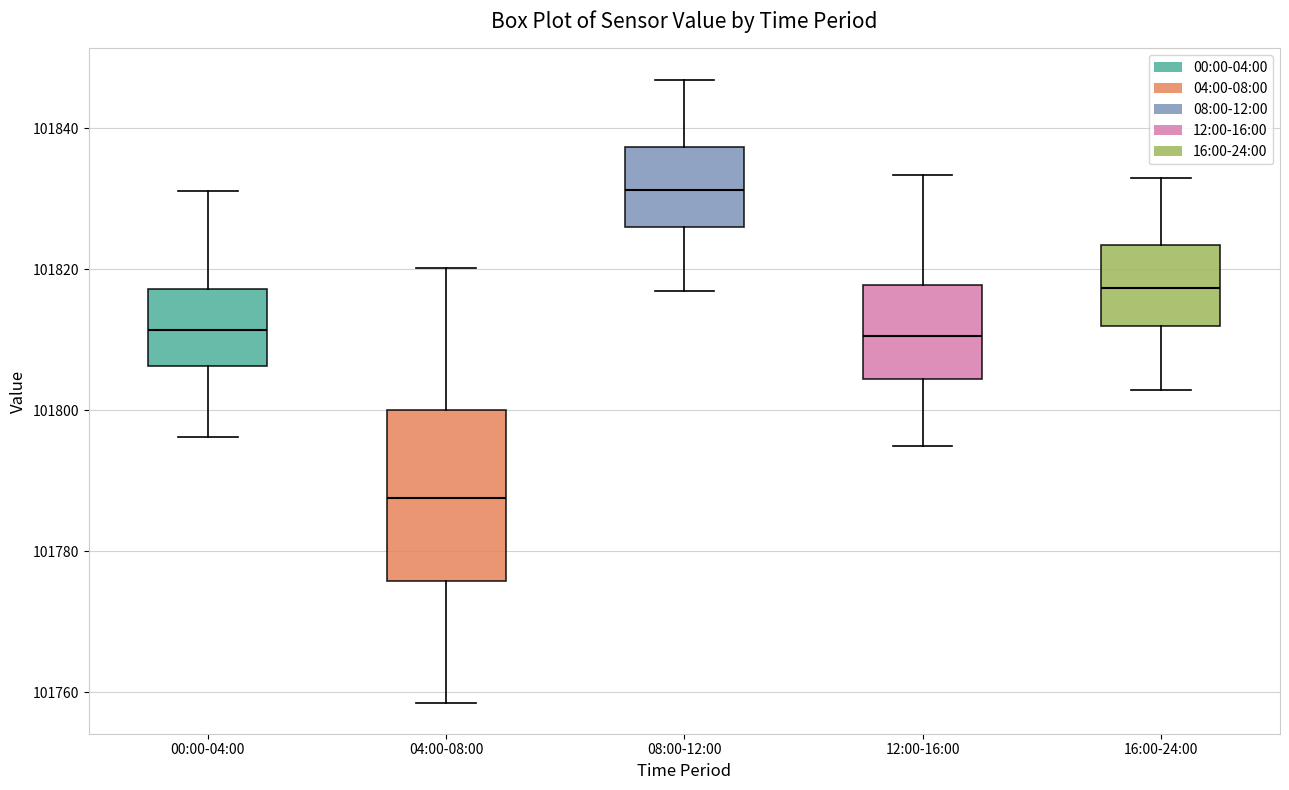

Where is the lower edge of the box for 00:00-04:00 on the y-axis? The values are not printed on the chart, so give them approximately, as read against the axis.

101806